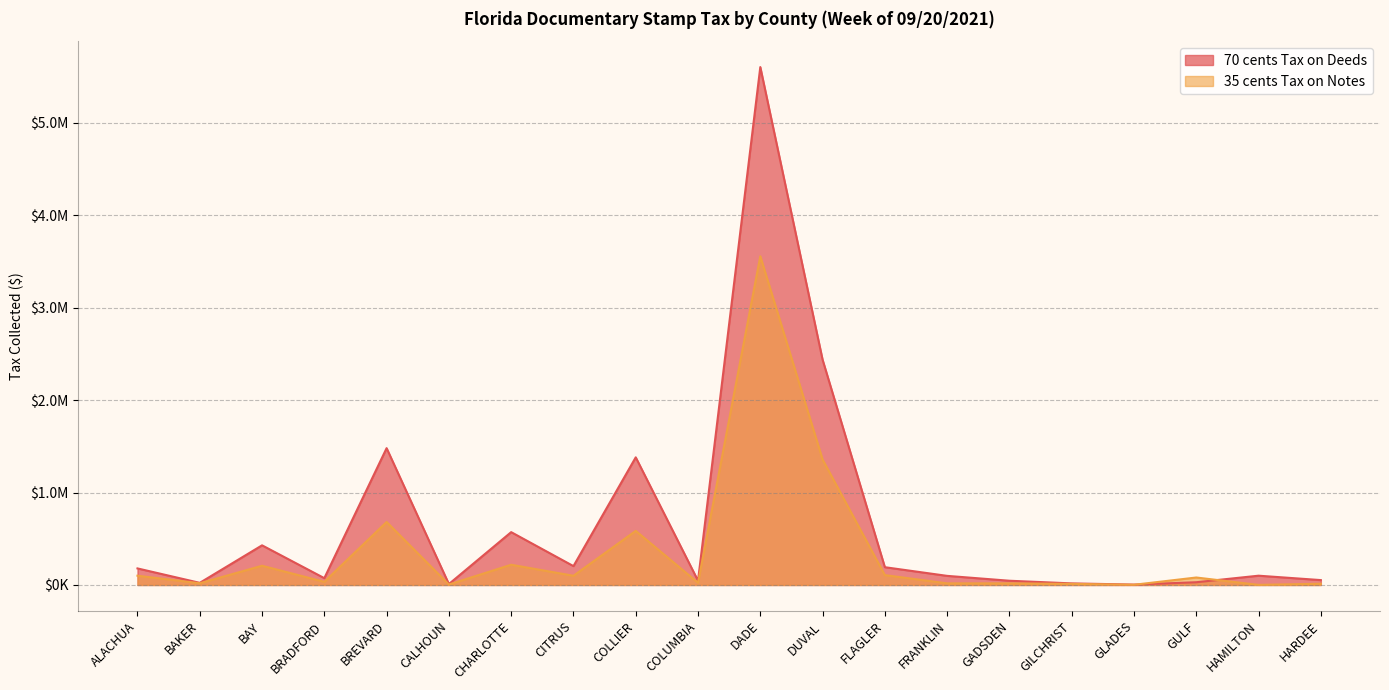

Rank the series by their average value, from highest to lowest.

70 cents Tax on Deeds, 35 cents Tax on Notes